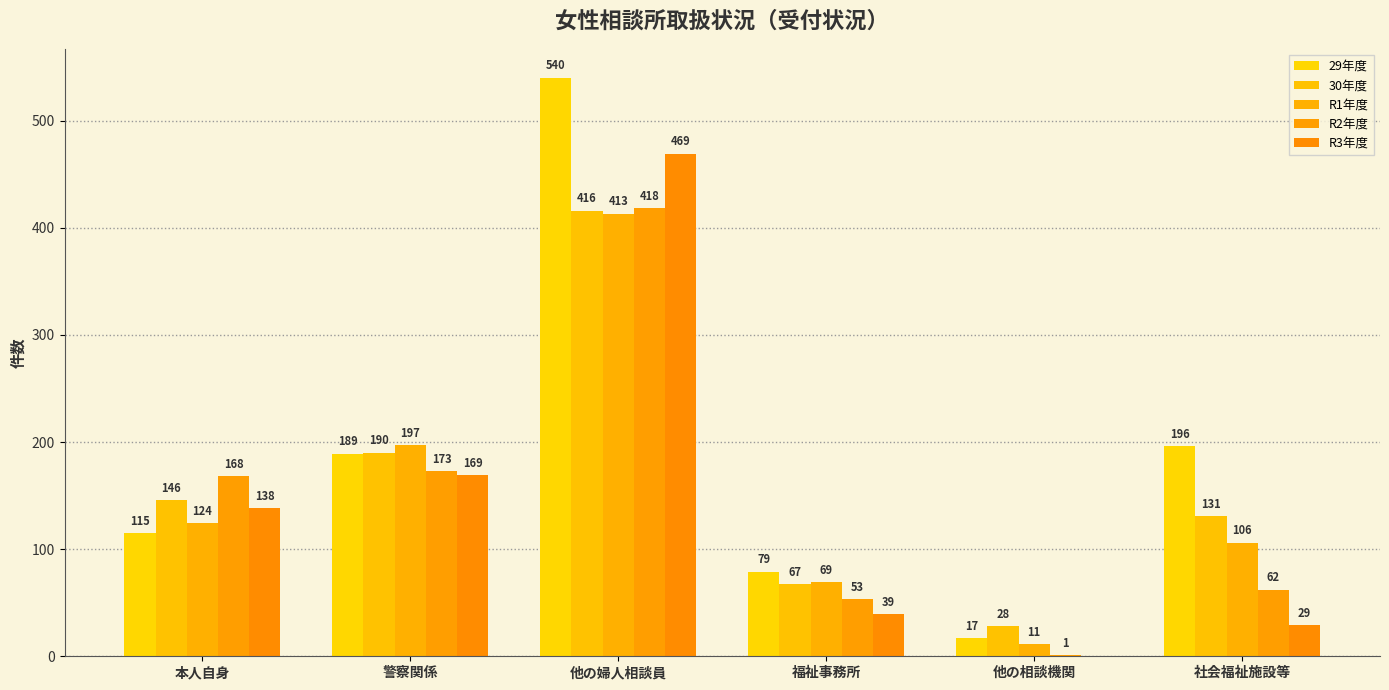

Count the number of categories in the chart.

6